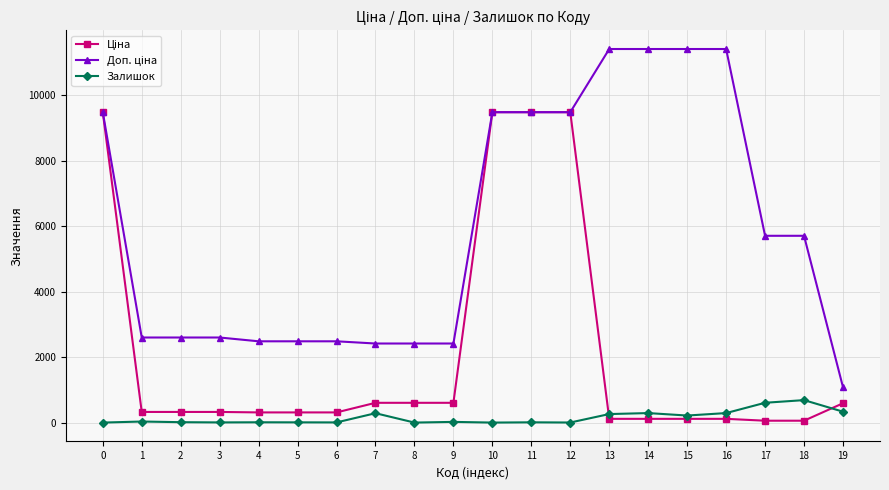

What is the total value across all series at 8?

3018.6